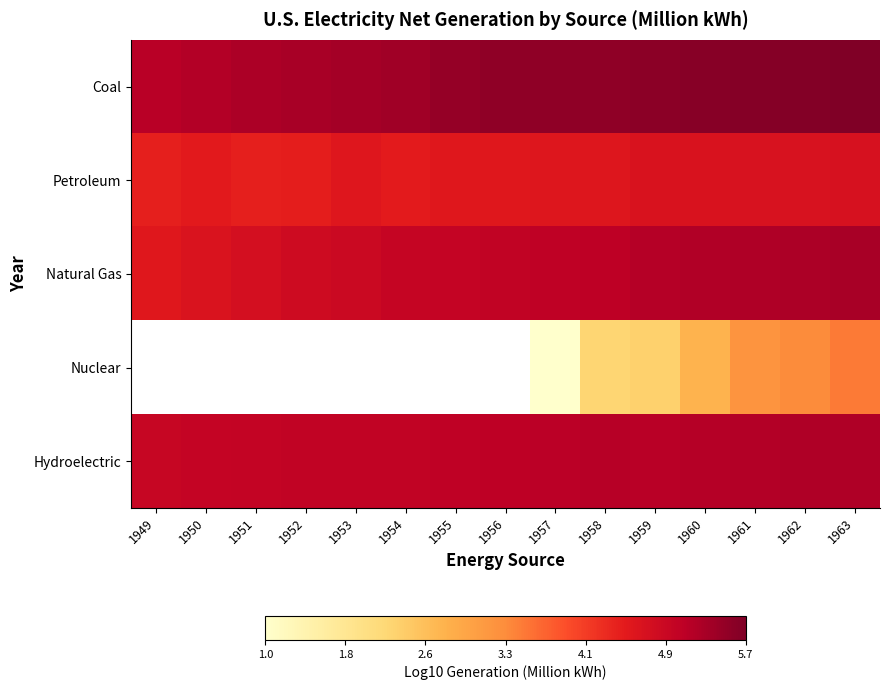

What value does the Hydroelectric series have at 1949?

5.0